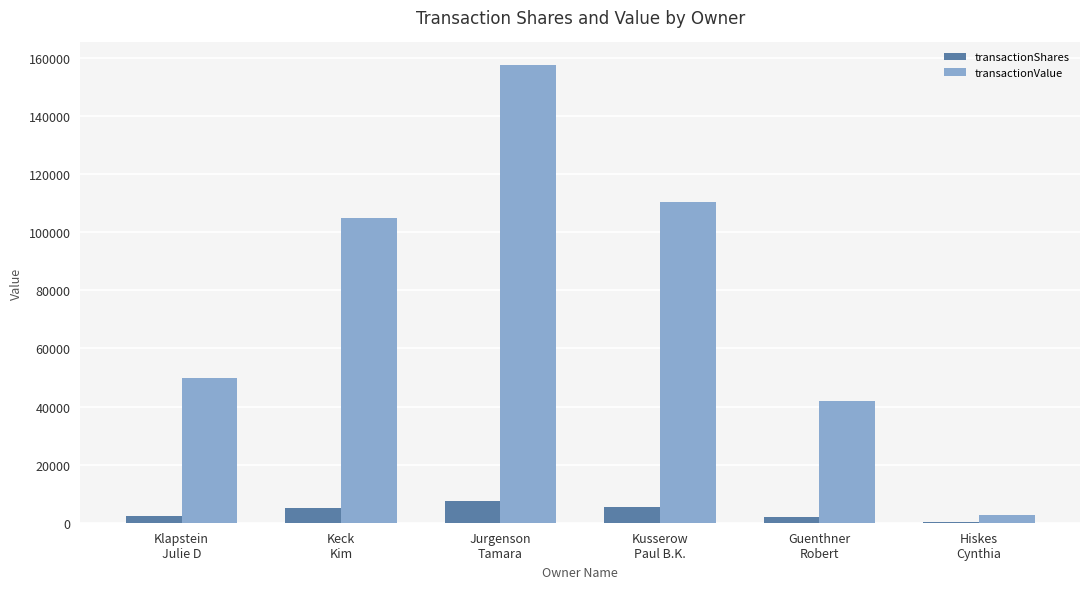

Between Klapstein
Julie D and Keck
Kim, which series saw the biggest shift?

transactionValue